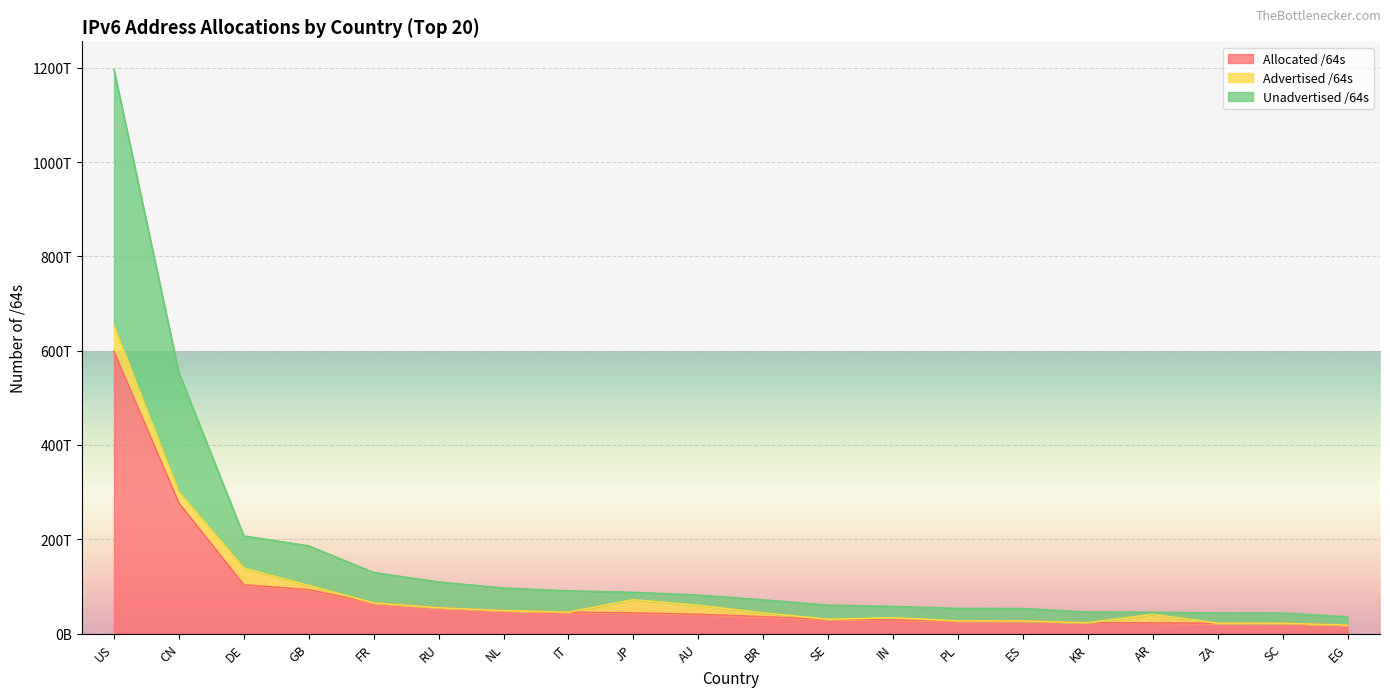

At which category is the sum across all series the highest?

US